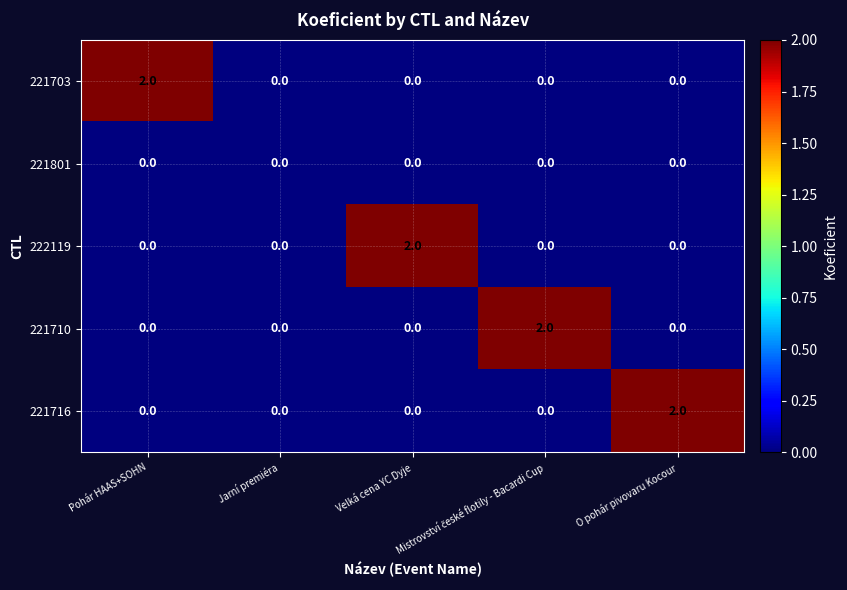

What is the difference between the highest and lowest values at Velká cena YC Dyje?

2